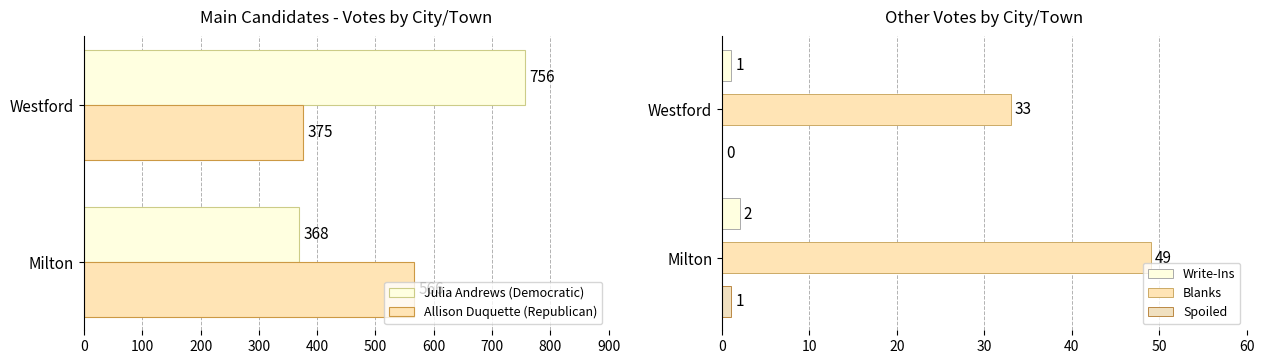

What is the difference between the Spoiled values at Milton and Westford?

1